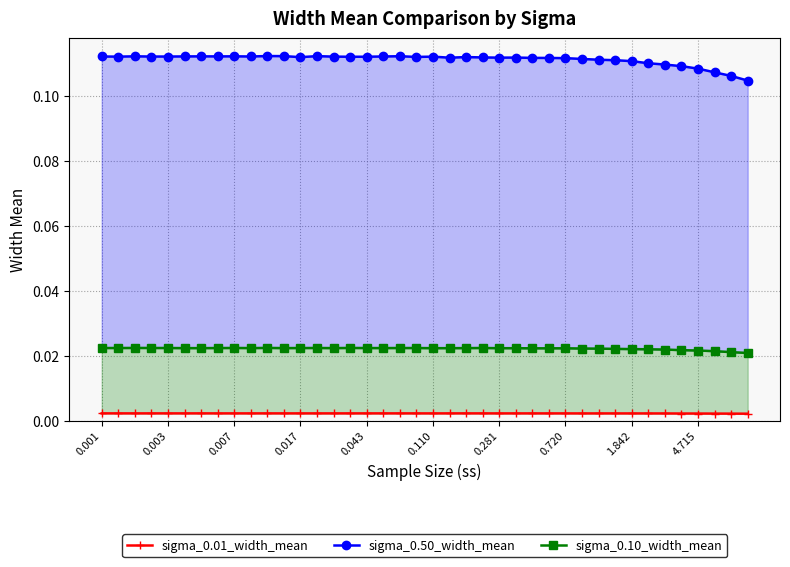

Does the chart have visible grid lines?

Yes